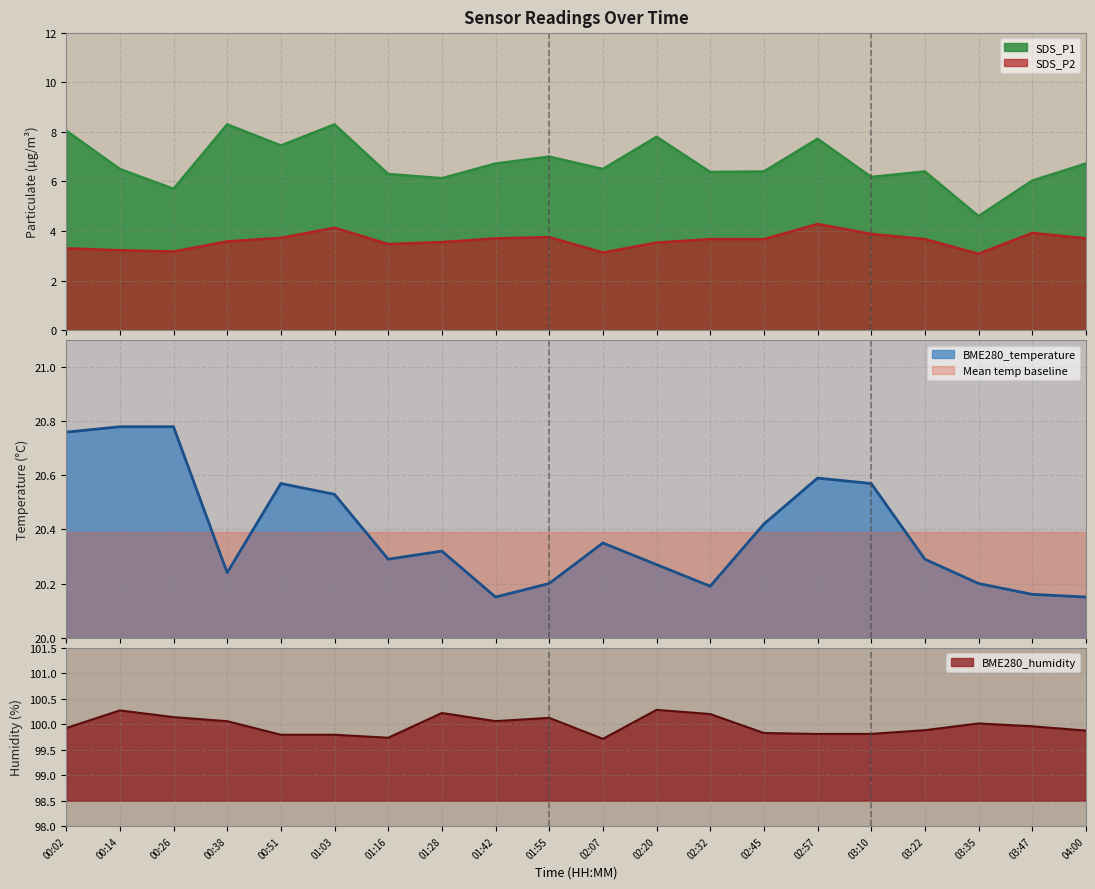

What is the maximum value for SDS_P2?

4.3